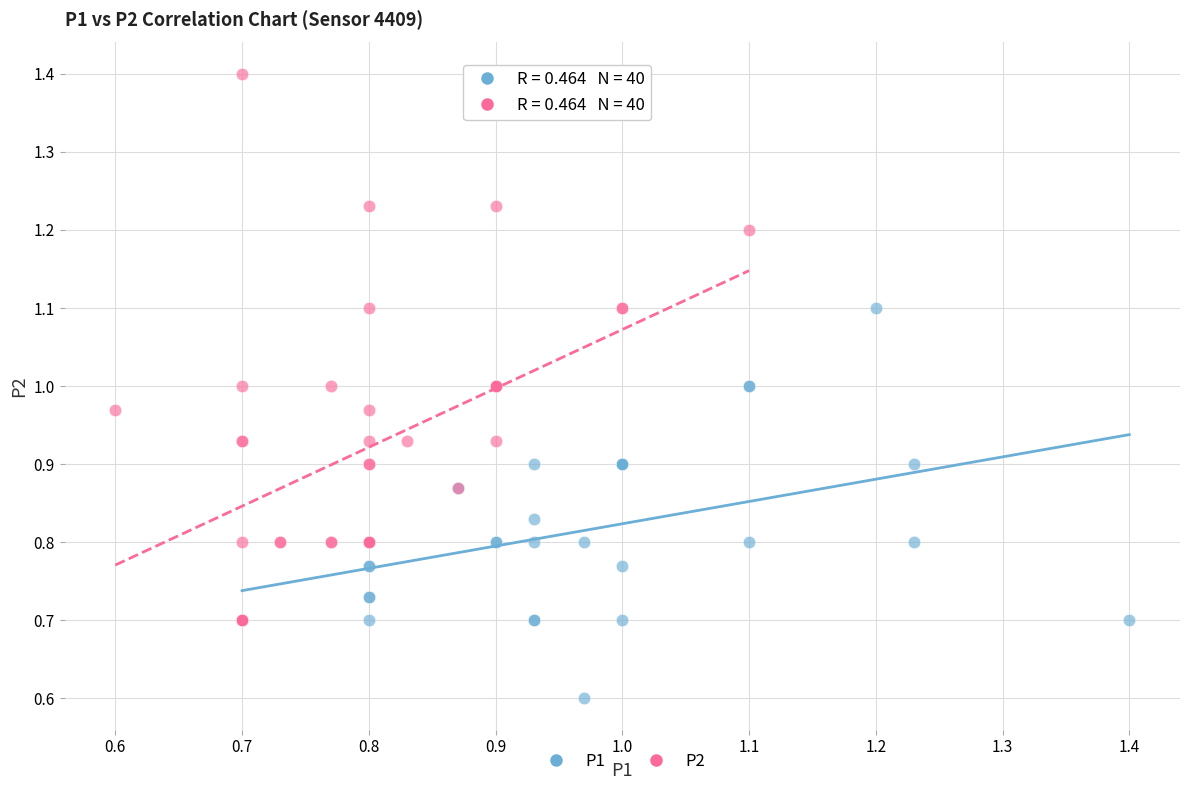

Which series contains the highest Y value?

P2